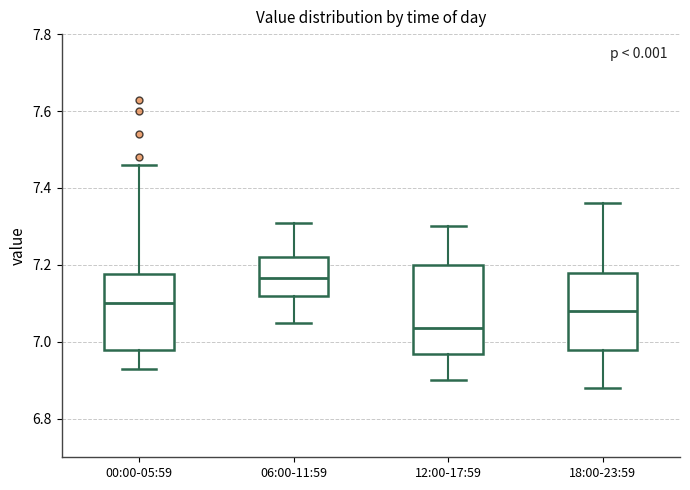

Reading left to right, transcribe this box plot: for each box, give where its median line is, the range the box spans, and where its two whiskers end, as read against the y-axis. The values are not printed on the chart, so give them approximately, as read against the axis.

00:00-05:59: median 7.10, box 6.98 to 7.18, whiskers 6.94 to 7.46
06:00-11:59: median 7.16, box 7.12 to 7.22, whiskers 7.06 to 7.32
12:00-17:59: median 7.04, box 6.96 to 7.20, whiskers 6.90 to 7.30
18:00-23:59: median 7.08, box 6.98 to 7.18, whiskers 6.88 to 7.36